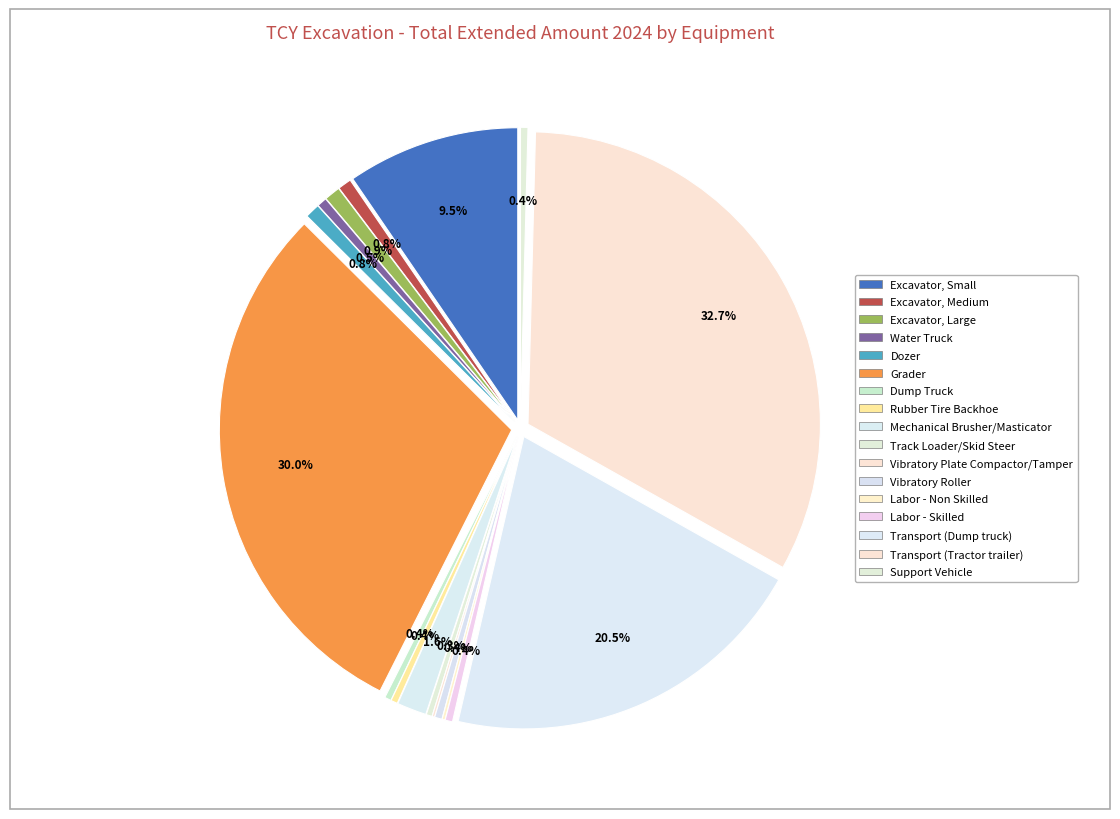

Rank the categories by value from lowest to highest.

Vibratory Plate Compactor/Tamper, Labor - Non Skilled, Track Loader/Skid Steer, Dump Truck, Rubber Tire Backhoe, Vibratory Roller, Labor - Skilled, Support Vehicle, Water Truck, Excavator, Medium, Dozer, Excavator, Large, Mechanical Brusher/Masticator, Excavator, Small, Transport (Dump truck), Grader, Transport (Tractor trailer)